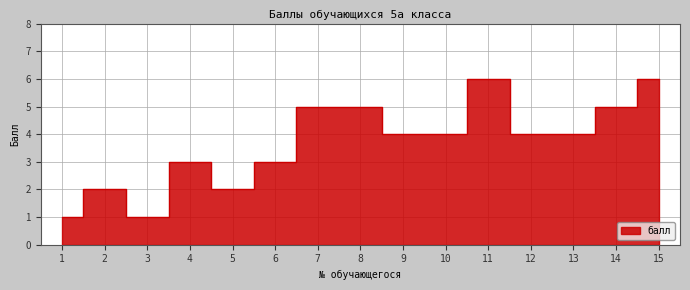

Which has a higher value, 6 or 14?

14